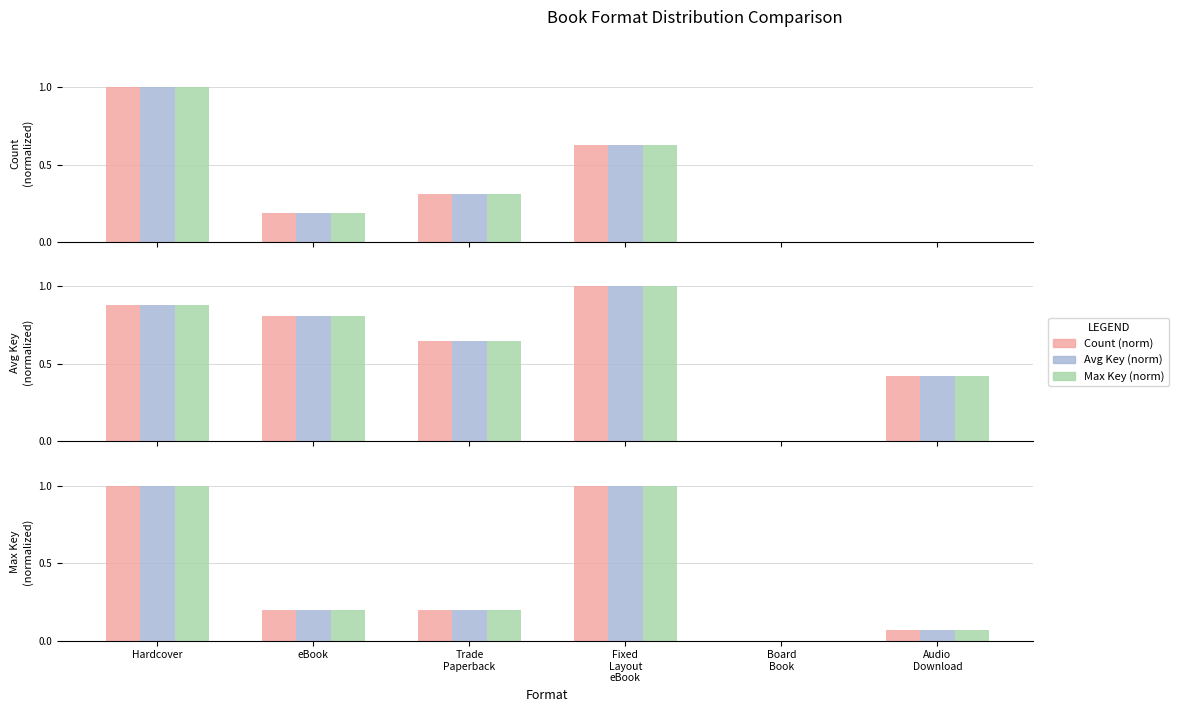

Are the bars grouped side by side (vs. stacked)?

Yes